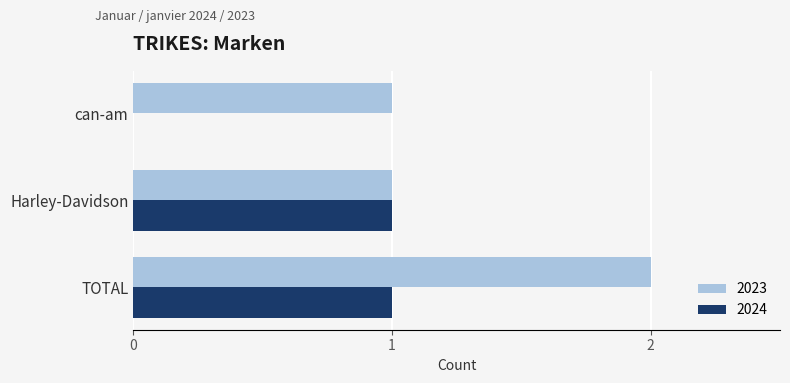

Which category has the highest value across all series?

TOTAL